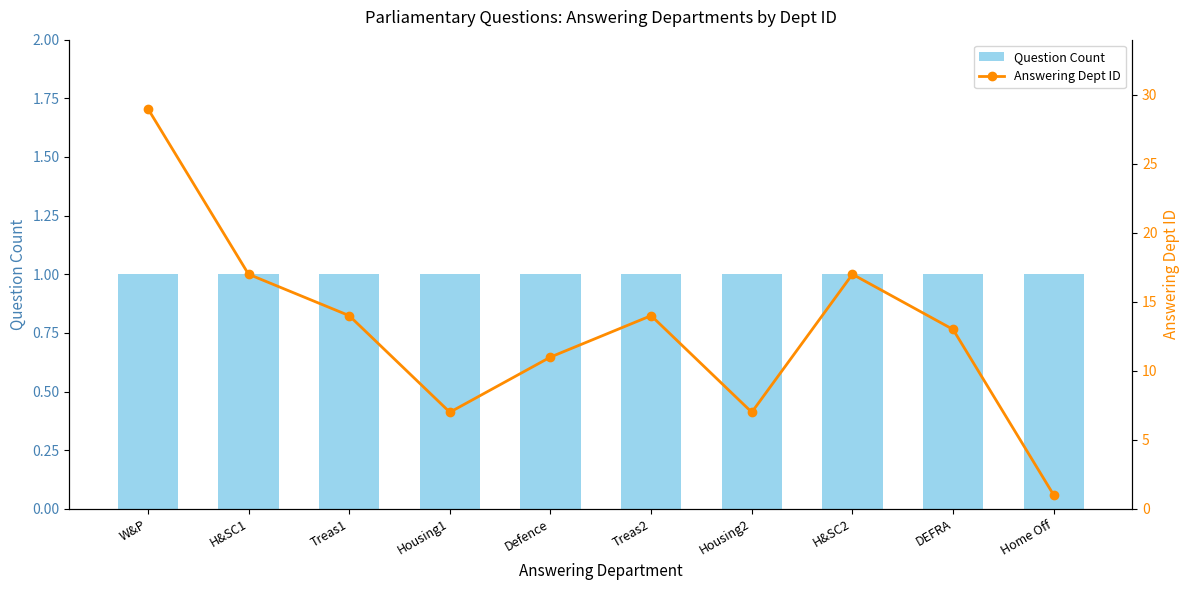

What is the lowest value of the Question Count series?

1